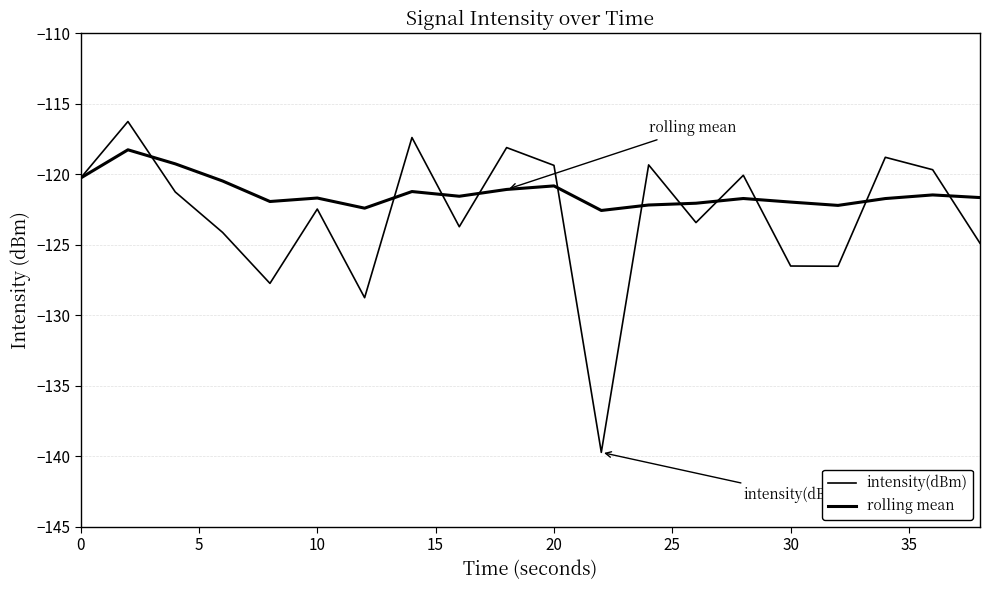

Is this an area chart (filled region under the line)?

No